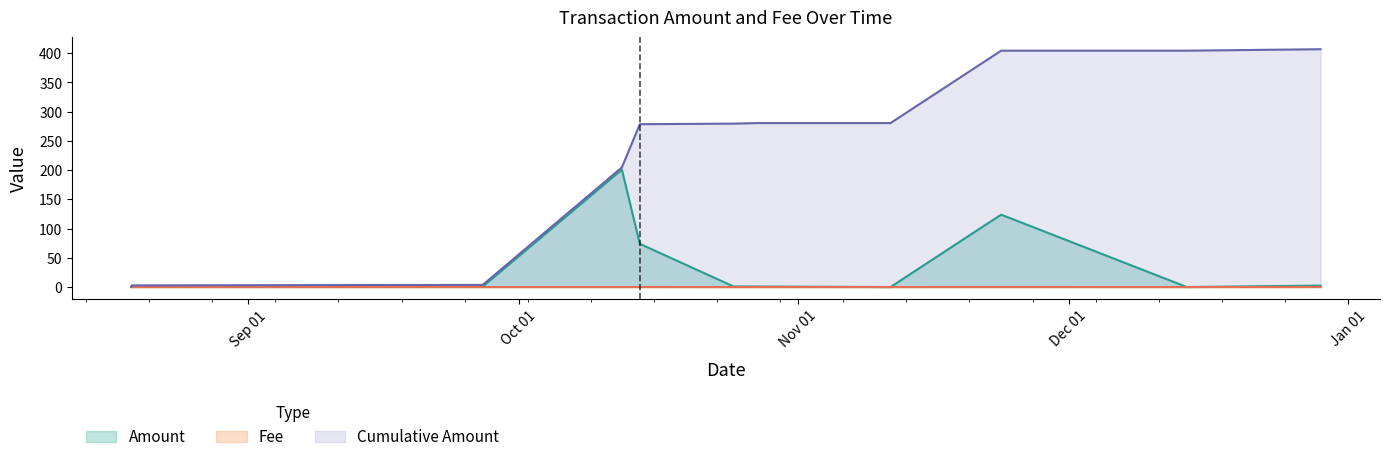

Between which two adjacent categories do Amount and Fee first intersect?

2023-10-27 12:39:00 and 2023-11-11 05:54:00